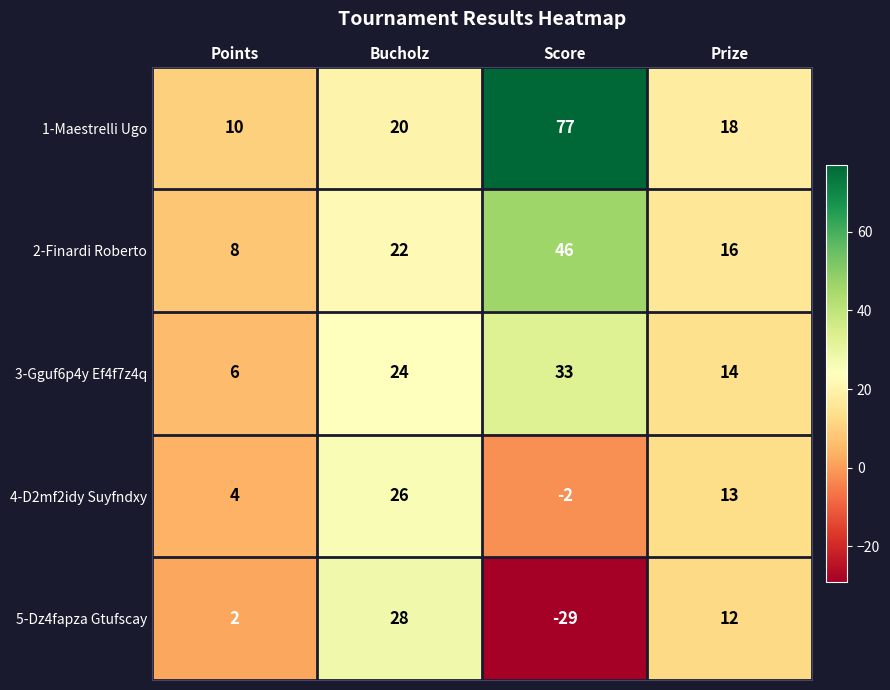

Reading left to right, transcribe all the data shown in this chart.

1-Maestrelli Ugo: 10	20	77	18
2-Finardi Roberto: 8	22	46	16
3-Gguf6p4y Ef4f7z4q: 6	24	33	14
4-D2mf2idy Suyfndxy: 4	26	-2	13
5-Dz4fapza Gtufscay: 2	28	-29	12